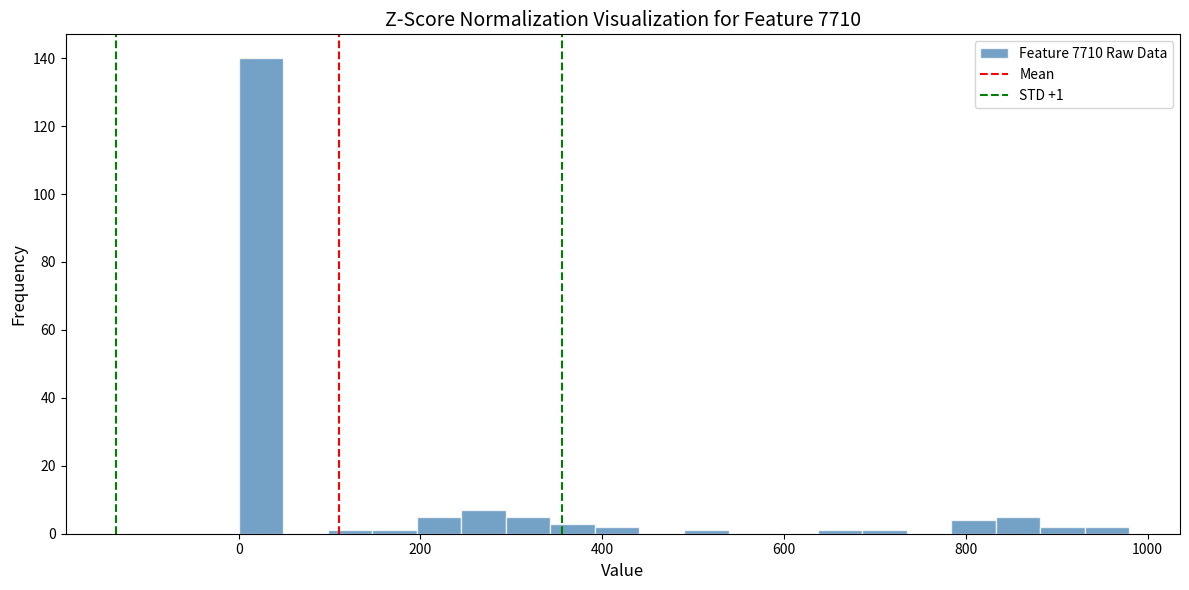

Around what value on the x-axis is the tallest bar? Give the approximate position of its centre, as read against the axis.

20